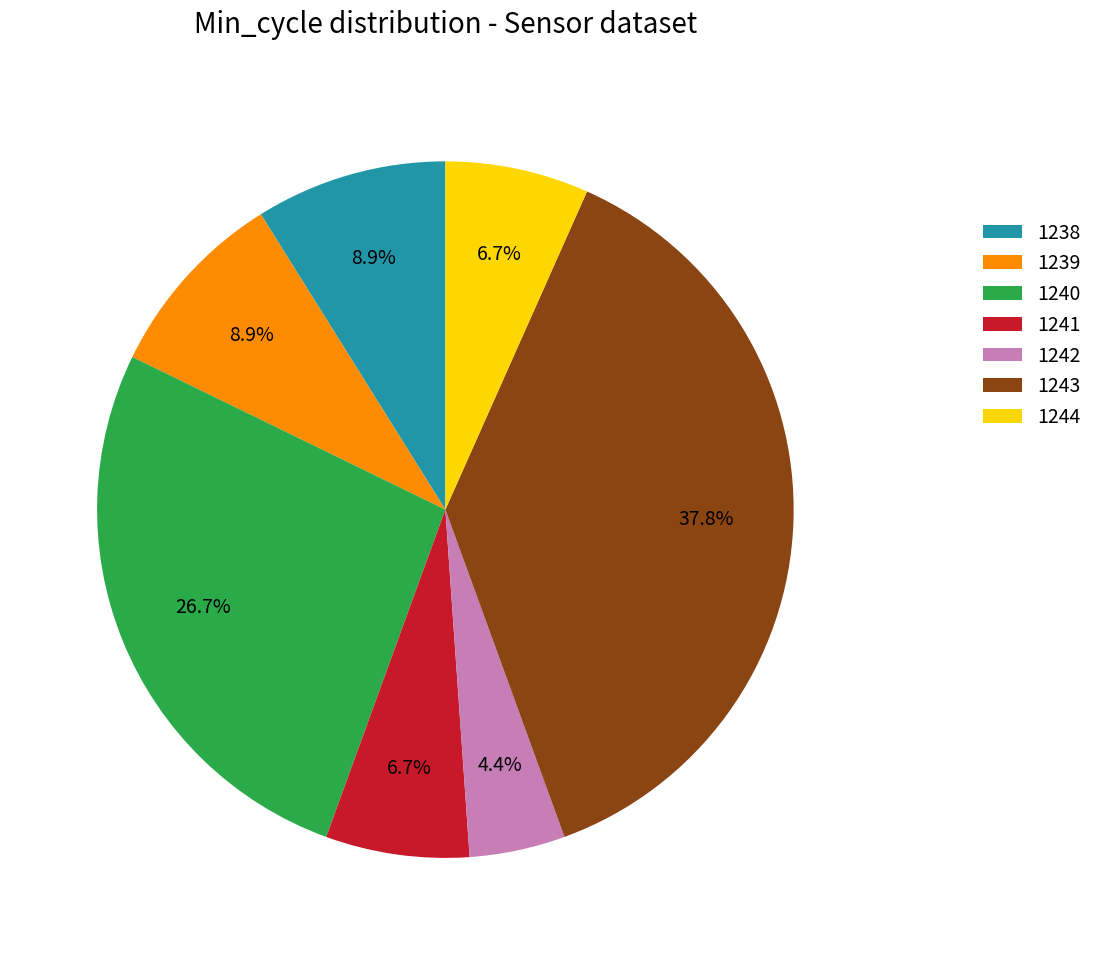

Count the number of slices in the pie.

7